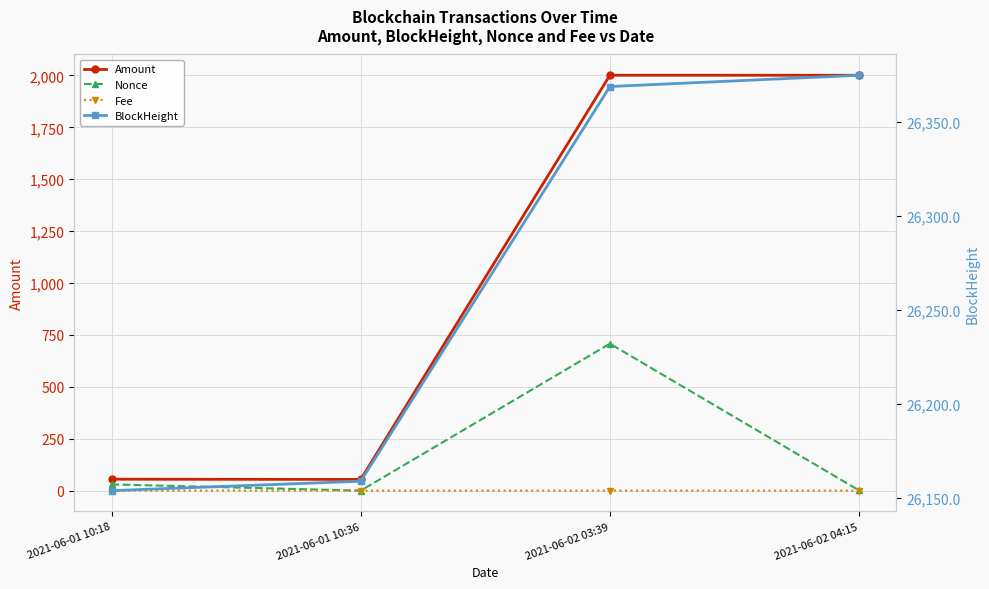

Is it true that Amount equals 91.0 at 2021-06-01 10:36?

False